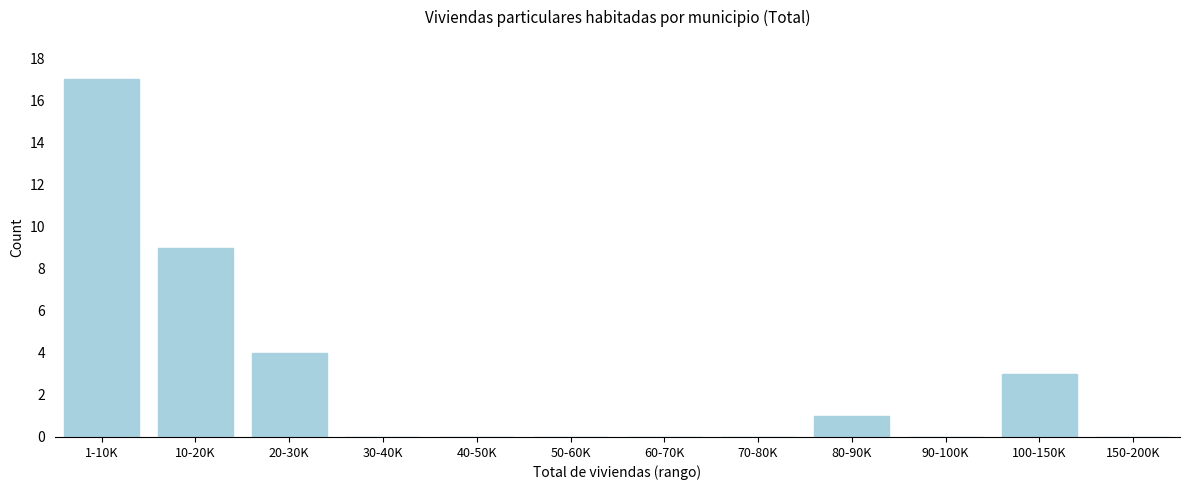

Reading right to left, extract all data points from this chart.

150-200K=0	100-150K=3	90-100K=0	80-90K=1	70-80K=0	60-70K=0	50-60K=0	40-50K=0	30-40K=0	20-30K=4	10-20K=9	1-10K=17